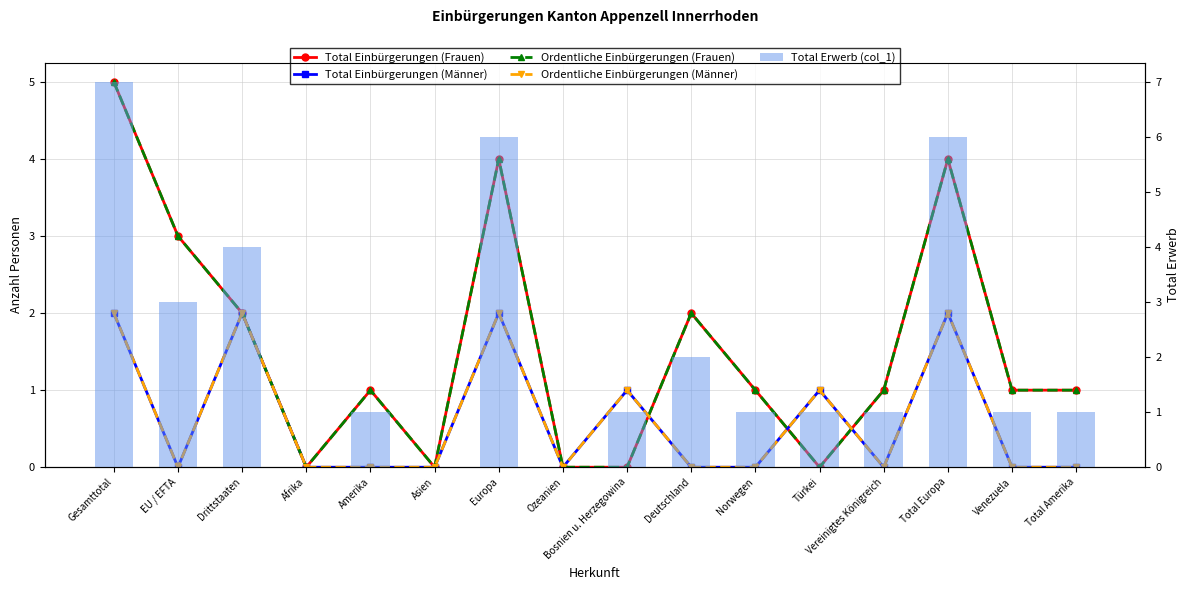

At which category is the sum across all series the highest?

Gesamttotal